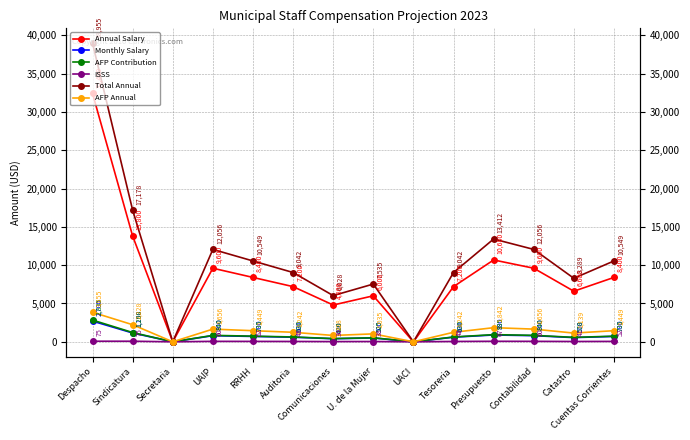

Which series has the widest spread of values?

Total Annual